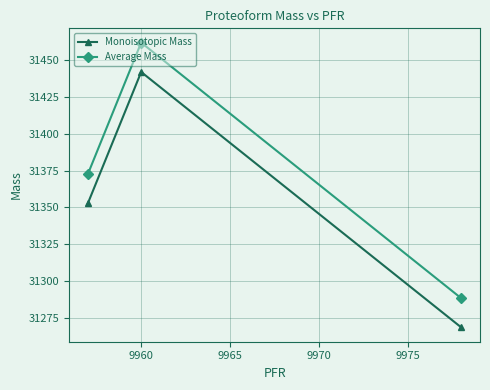

Which series has the largest range (max minus min)?

Average Mass